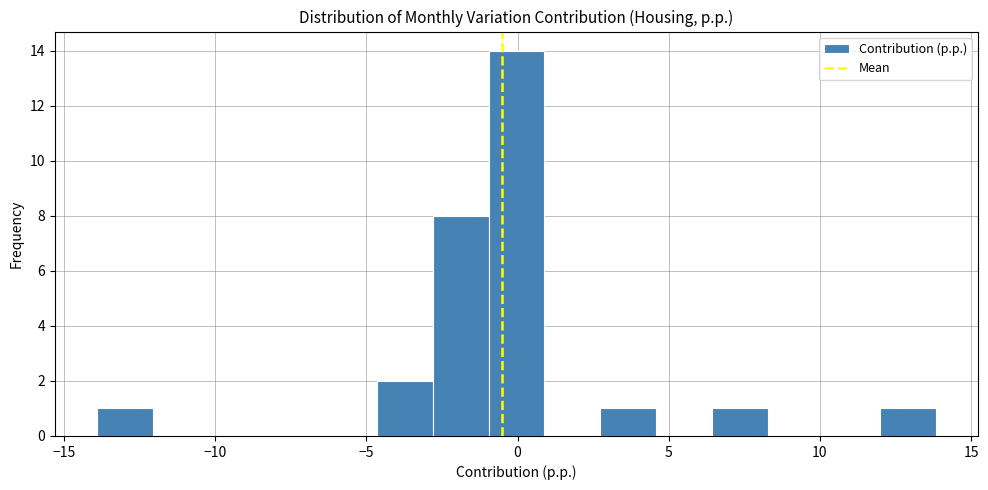

Read against the x-axis, roughly where is the centre of the tallest bar?

0.0